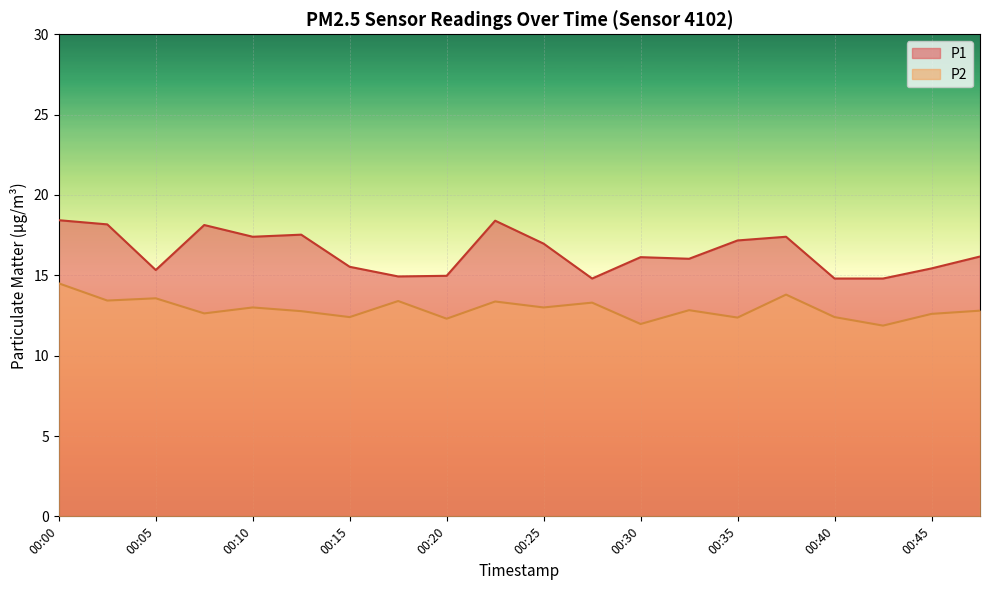

Count the number of data series in this chart.

2